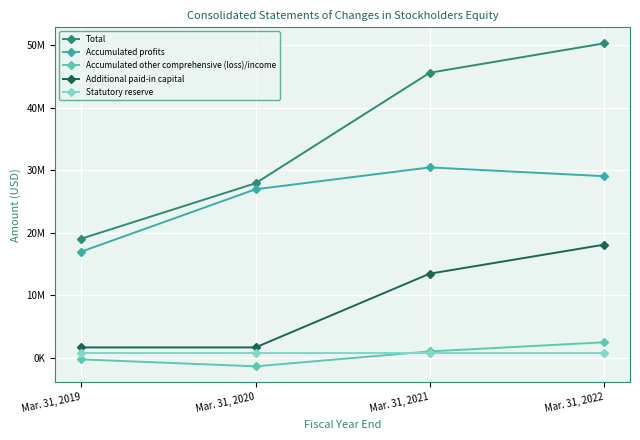

True or false: Total has a value of 27882048 at Mar. 31, 2020.

True